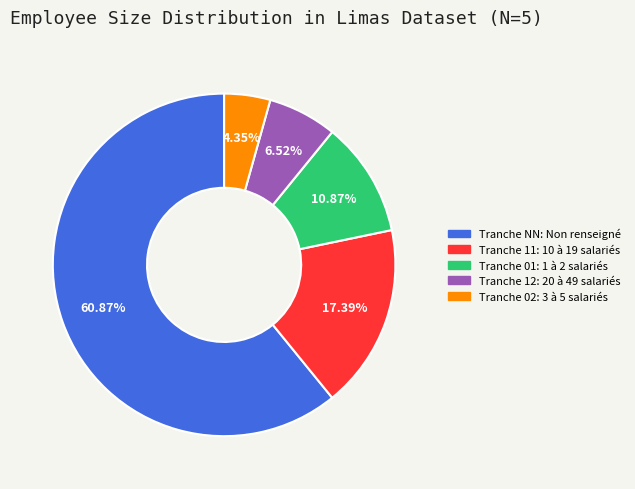

Is there any slice that represents more than half of the pie?

Yes